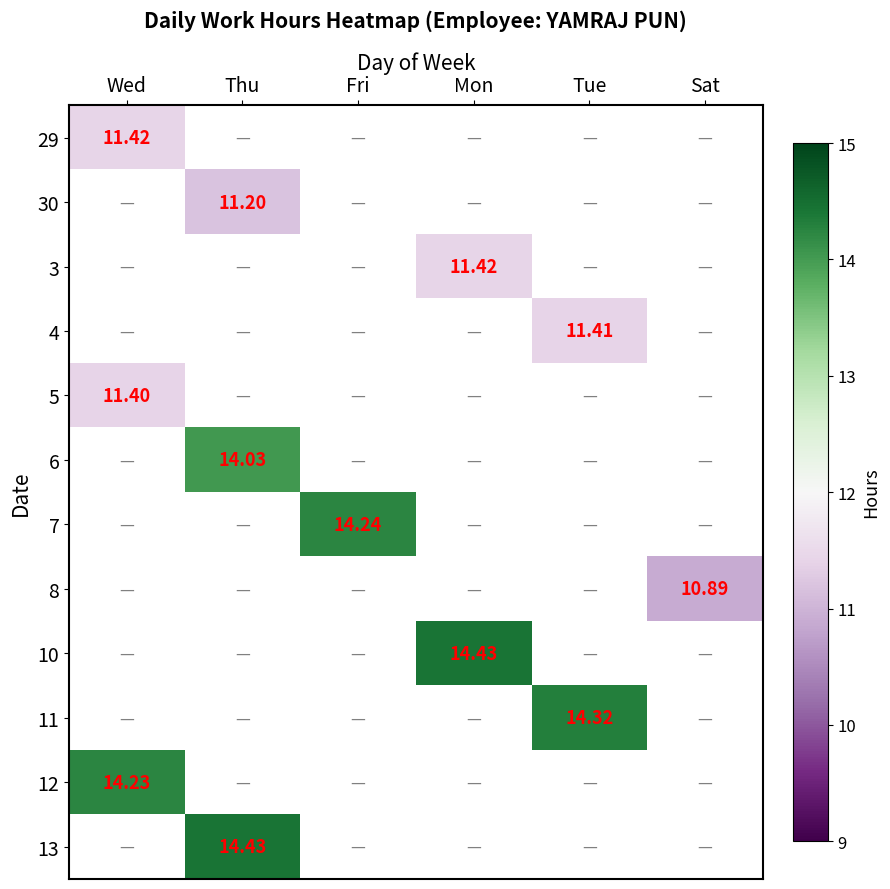

List the labels in order of 8 value, smallest first.

Wed, Thu, Fri, Mon, Tue, Sat